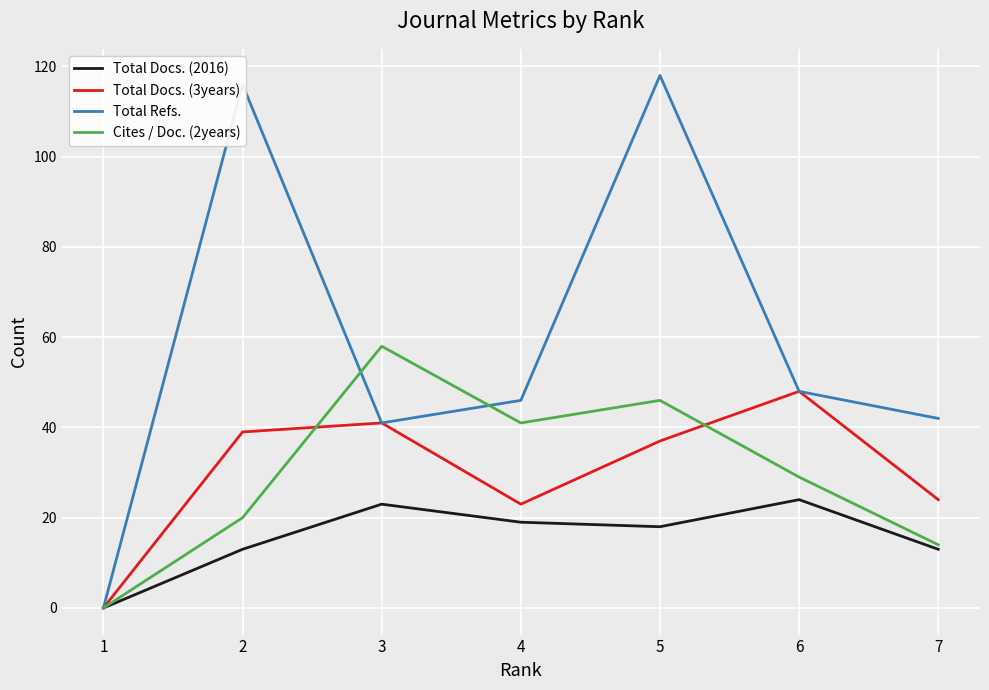

Reading left to right, extract all data points from this chart.

Total Docs. (2016): 1=0	2=13	3=23	4=19	5=18	6=24	7=13
Total Docs. (3years): 1=0	2=39	3=41	4=23	5=37	6=48	7=24
Total Refs.: 1=0	2=116	3=41	4=46	5=118	6=48	7=42
Cites / Doc. (2years): 1=0	2=20	3=58	4=41	5=46	6=29	7=14